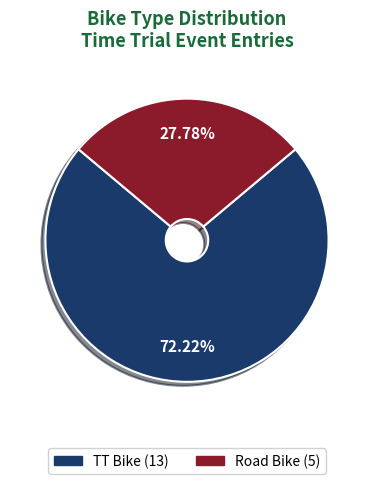

Is the sum of TT Bike and Road Bike greater than half?

Yes